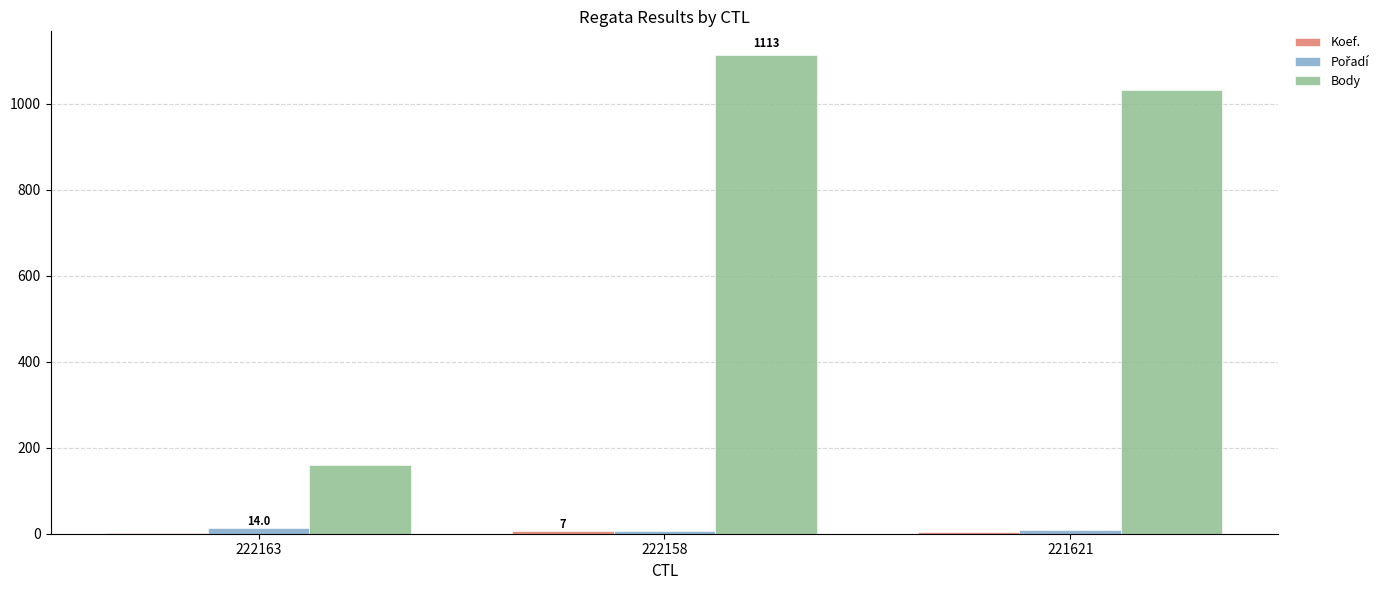

The Body series shows 340 at 221621. True or false?

False